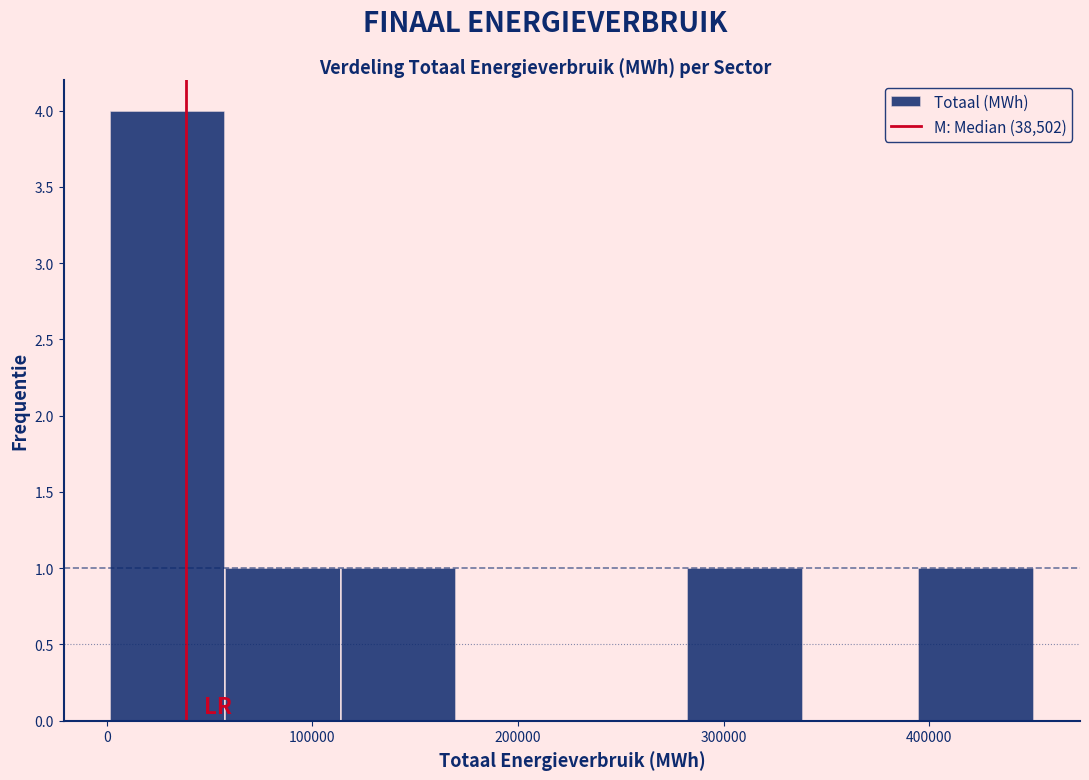

Reading left to right, list every bar in this chart as the range it spans on the x-axis followed by its height. Neither the bar edges nor the heights are printed on the chart, so give them approximately, as read against the axes.

0 to 60000: 4
60000 to 110000: 1
110000 to 170000: 1
170000 to 230000: 0
230000 to 280000: 0
280000 to 340000: 1
340000 to 390000: 0
390000 to 450000: 1